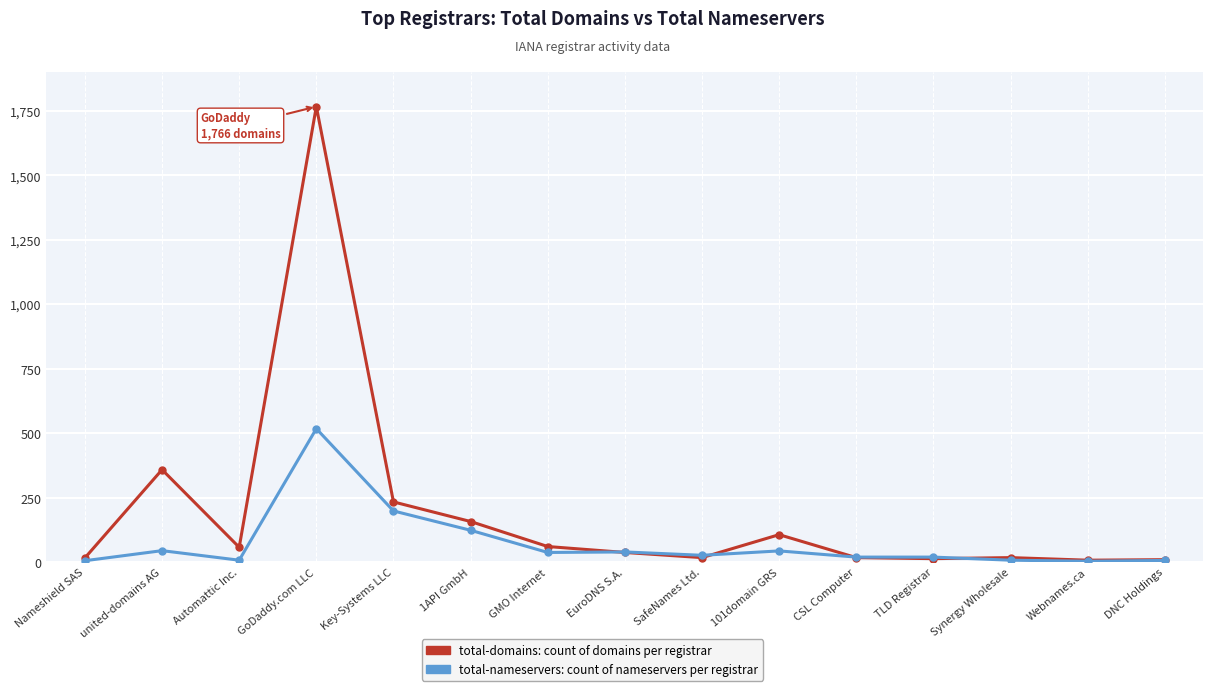

What is the label of the 8th point from the left?

EuroDNS S.A.